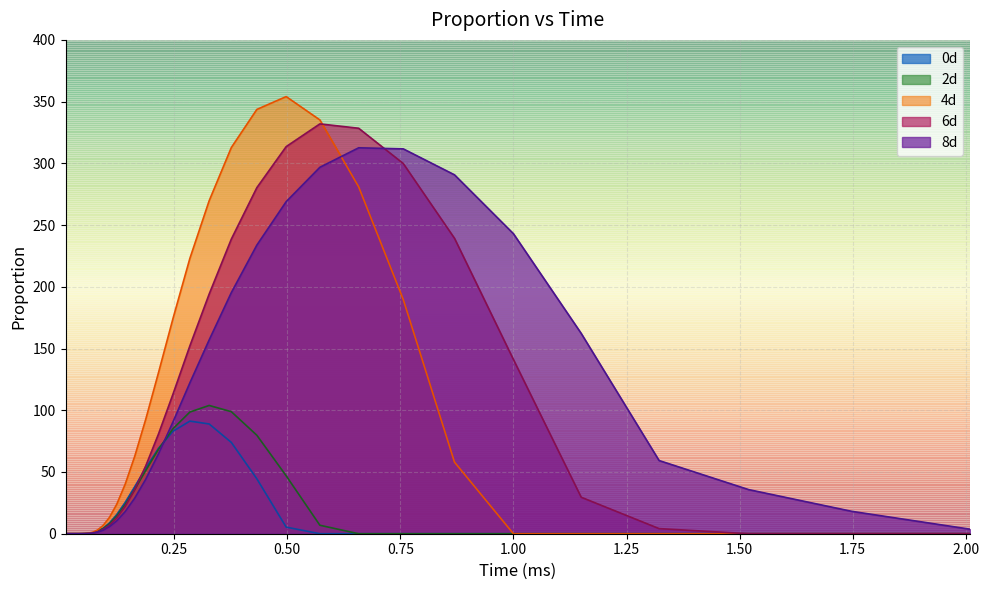

Reading right to left, extract all data points from this chart.

0d: 0.0	0.0	0.0	0.0	0.0	0.0	0.0	0.0	0.0	0.0	5.3	44.5	73.9	88.9	91.2	83.0	69.1	53.2	38.1	25.3	15.5	8.8	4.5	2.1	0.9	0.3	0.1	0.0	0.0	0.0	0.0	0.0	0.0	0.0	0.0	0.0	0.0	0.0	0.0
2d: 0.0	0.0	0.0	0.0	0.0	0.0	0.0	0.0	0.0	6.9	46.9	79.8	98.8	103.9	98.6	85.1	68.3	51.2	35.9	23.5	14.3	8.0	4.1	1.9	0.8	0.3	0.1	0.0	0.0	0.0	0.0	0.0	0.0	0.0	0.0	0.0	0.0	0.0	0.0
4d: 0.0	0.0	0.0	0.0	0.0	0.0	58.0	189.8	281.0	335.2	354.1	343.7	312.8	269.7	223.0	174.6	130.4	92.8	62.7	40.0	23.9	13.3	6.8	3.1	1.3	0.5	0.2	0.0	0.0	0.0	0.0	0.0	0.0	0.0	0.0	0.0	0.0	0.0	0.0
6d: 0.0	0.0	0.0	4.2	29.6	141.1	239.3	299.9	328.4	332.0	313.6	280.3	238.7	194.1	152.1	113.3	80.8	55.0	35.8	22.1	12.9	7.1	3.5	1.6	0.7	0.3	0.1	0.0	0.0	0.0	0.0	0.0	0.0	0.0	0.0	0.0	0.0	0.0	0.0
8d: 3.7	18.2	35.7	59.3	162.3	243.0	290.7	311.7	312.6	296.8	269.0	233.8	195.3	157.0	122.2	90.8	64.7	44.2	28.9	17.9	10.5	5.7	2.9	1.3	0.5	0.2	0.1	0.0	0.0	0.0	0.0	0.0	0.0	0.0	0.0	0.0	0.0	0.0	0.0